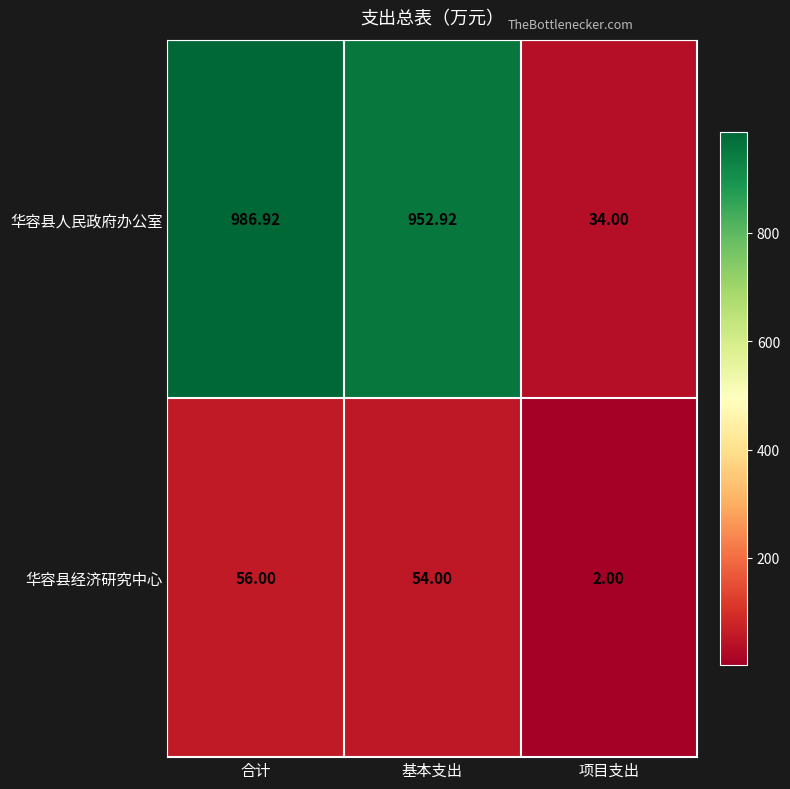

Is the value of 华容县人民政府办公室 at 合计 greater than the value of 华容县经济研究中心 at 基本支出?

Yes